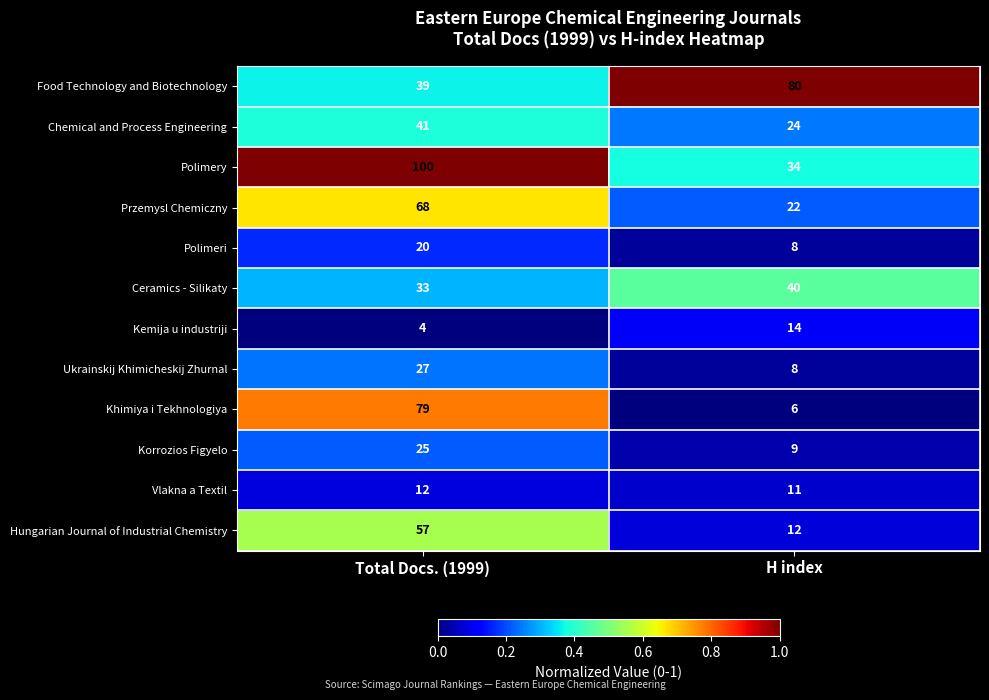

What is the total value across all series at H index?

268